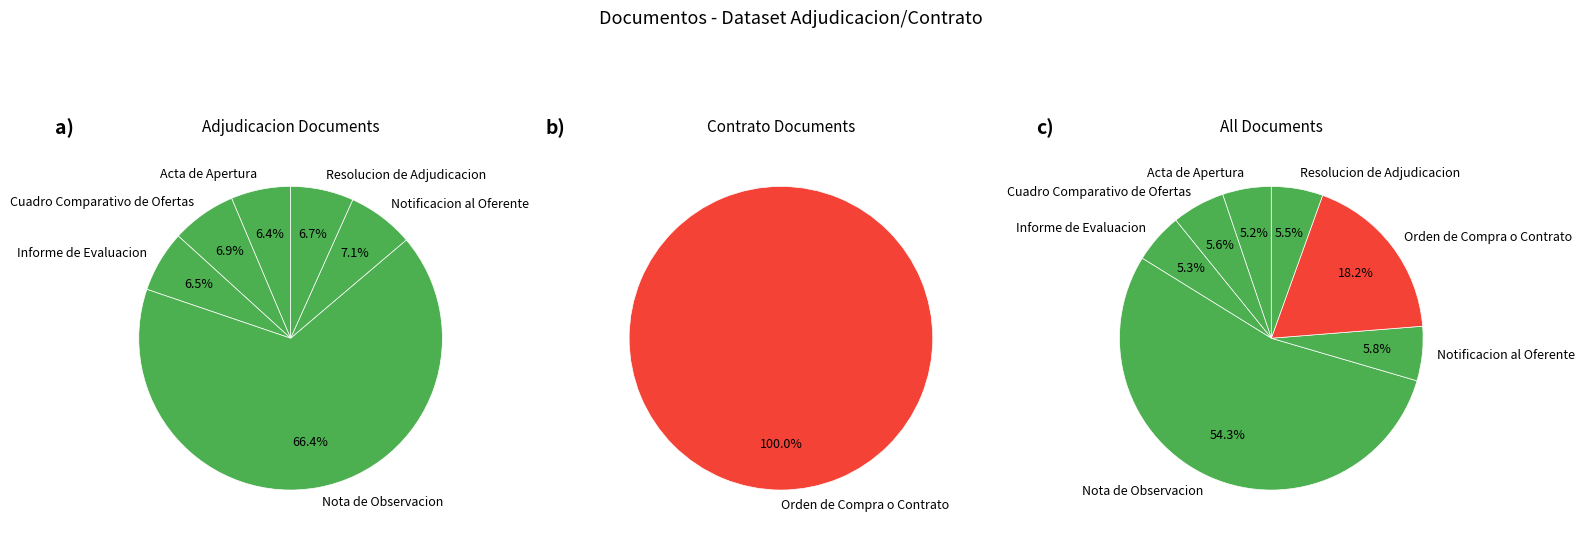

To the nearest percent, what portion does Acta de Apertura represent?

5%